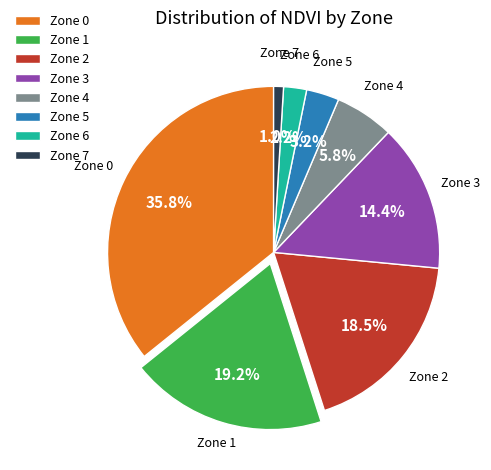

Do Zone 4 and Zone 5 together represent more than half of the pie?

No